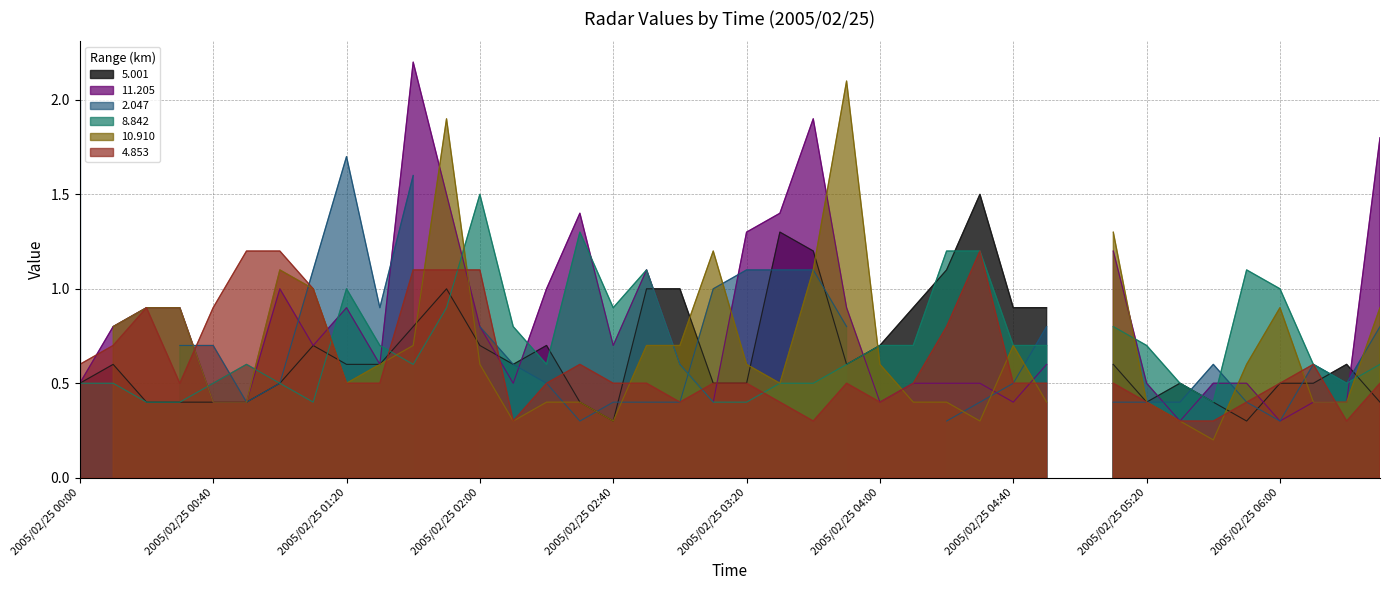

What is the maximum value shown in the chart?

2.2